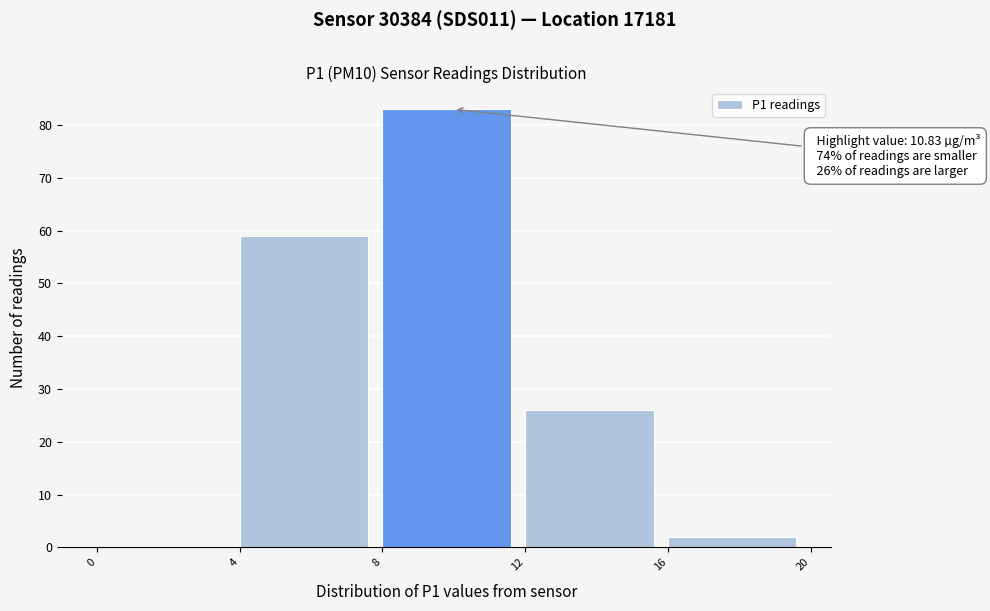

Over which range of the x-axis is the bar tallest?

8 to 12